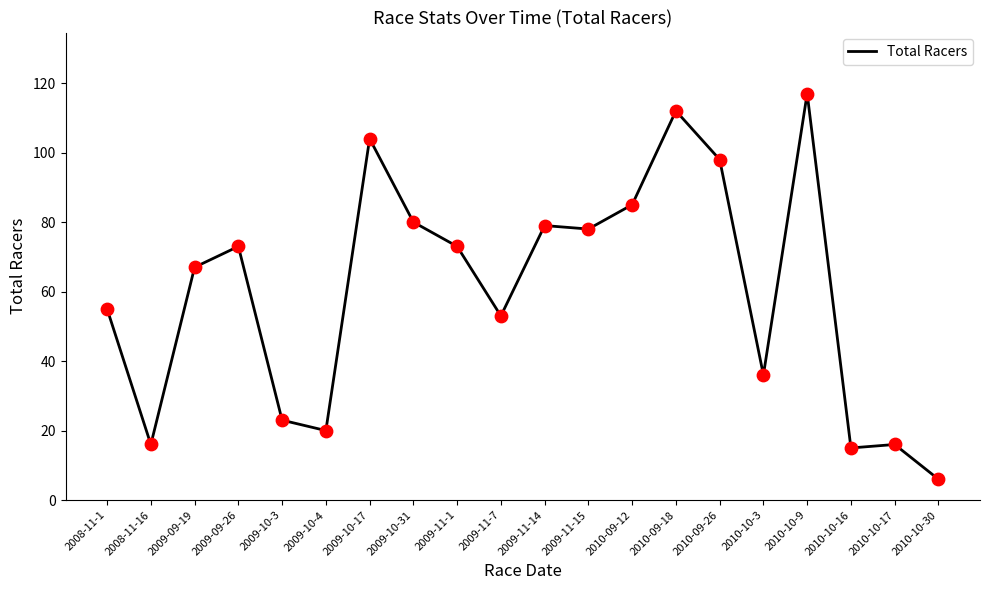

What is the change in value from 2009-09-26 to 2010-10-3?

-37